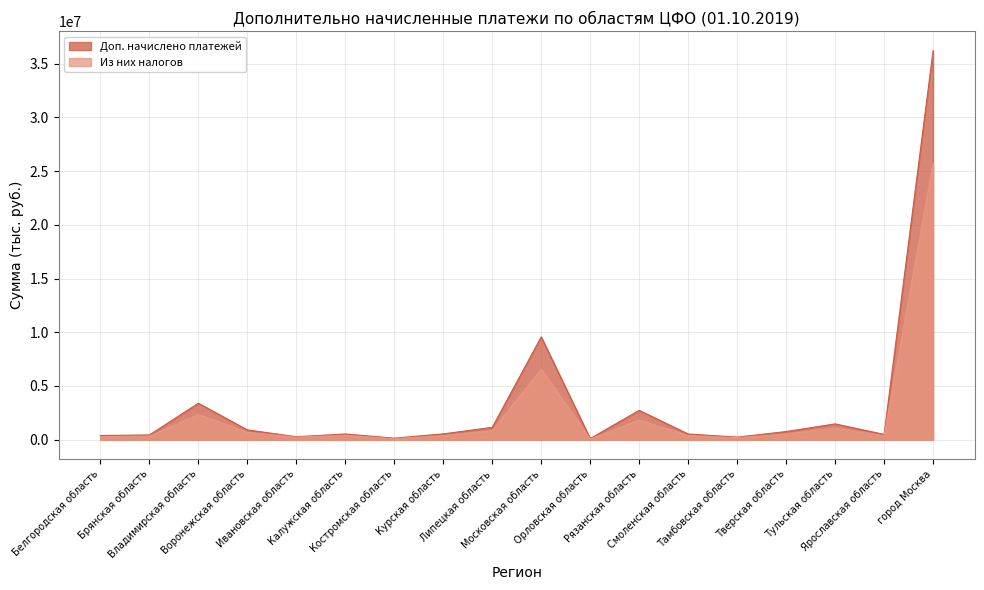

Is the value of Доп. начислено платежей at Тамбовская область greater than the value of Из них налогов at Курская область?

No